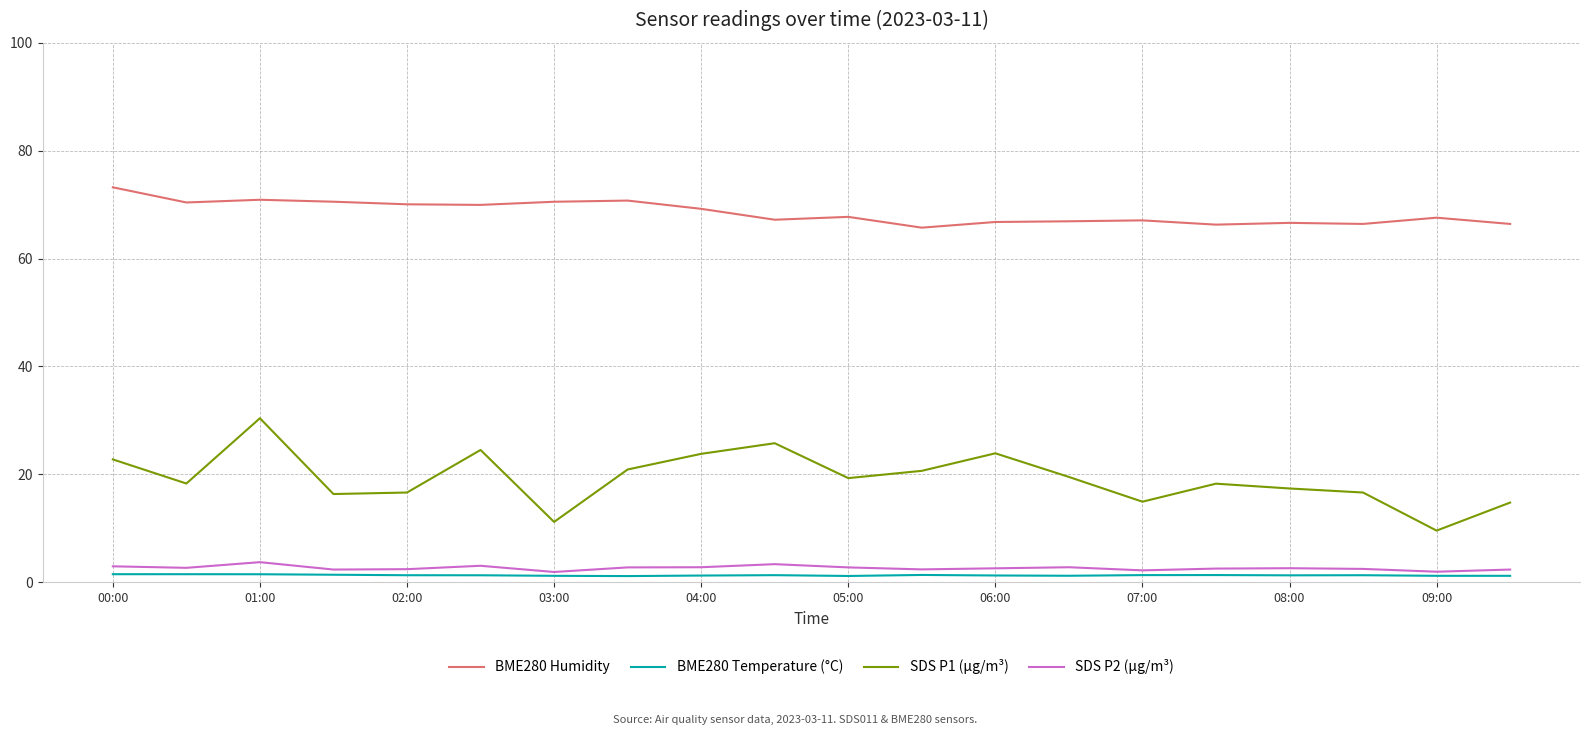

What is the maximum value for SDS P1 (µg/m³)?

30.4